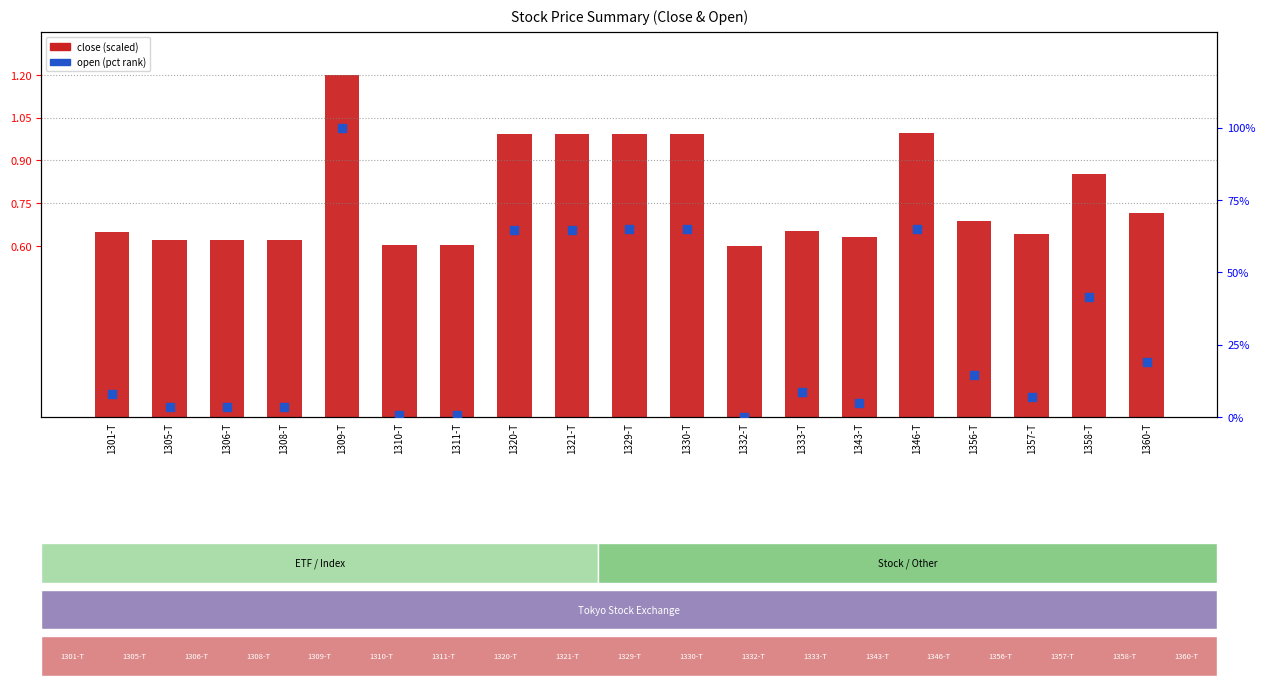

What is the change in value from 1310-T to 1330-T?

+64.2